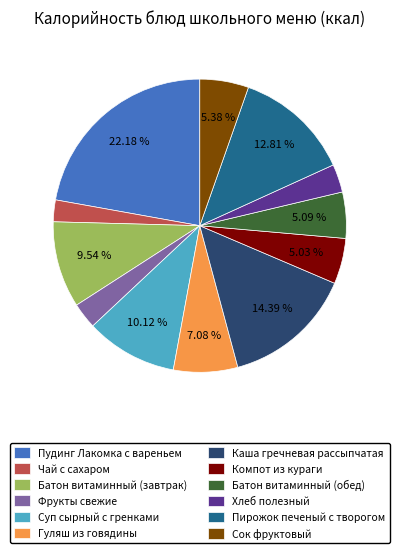

Is there any slice that represents more than half of the pie?

No